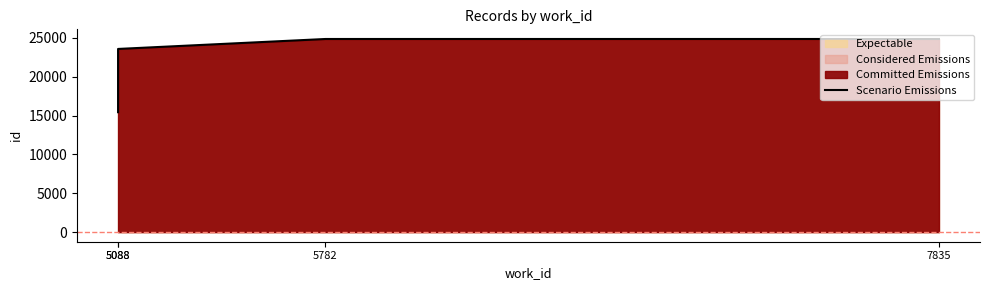

How many lines are shown in the chart?

1